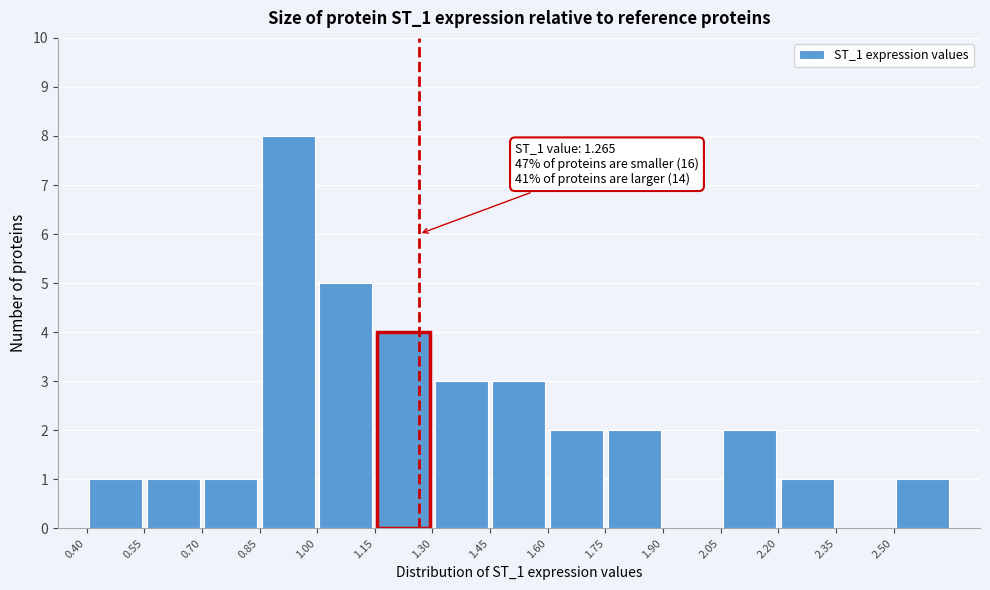

Over which range of the x-axis is the bar tallest?

0.85 to 1.00